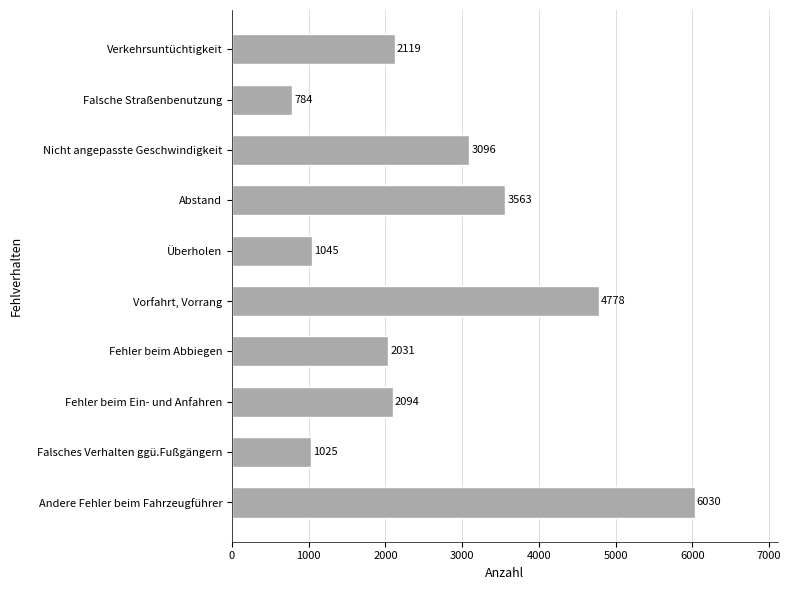

How many values are below 2119?

5